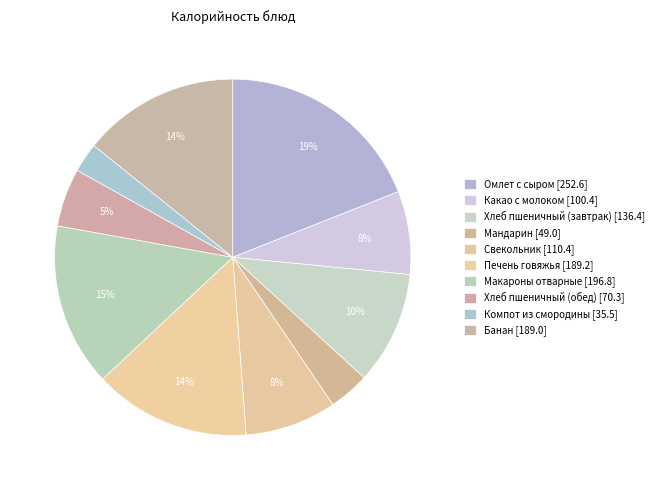

To the nearest percent, what is the average slice percentage?

10%